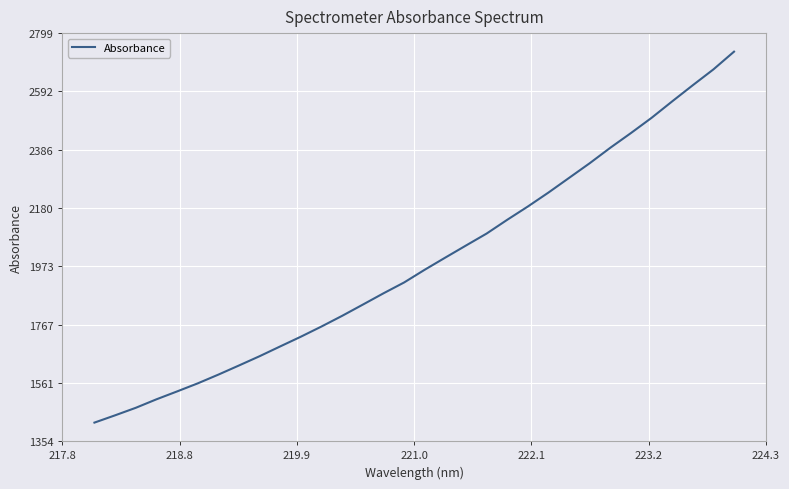

What is the minimum value shown in the chart?

1419.9